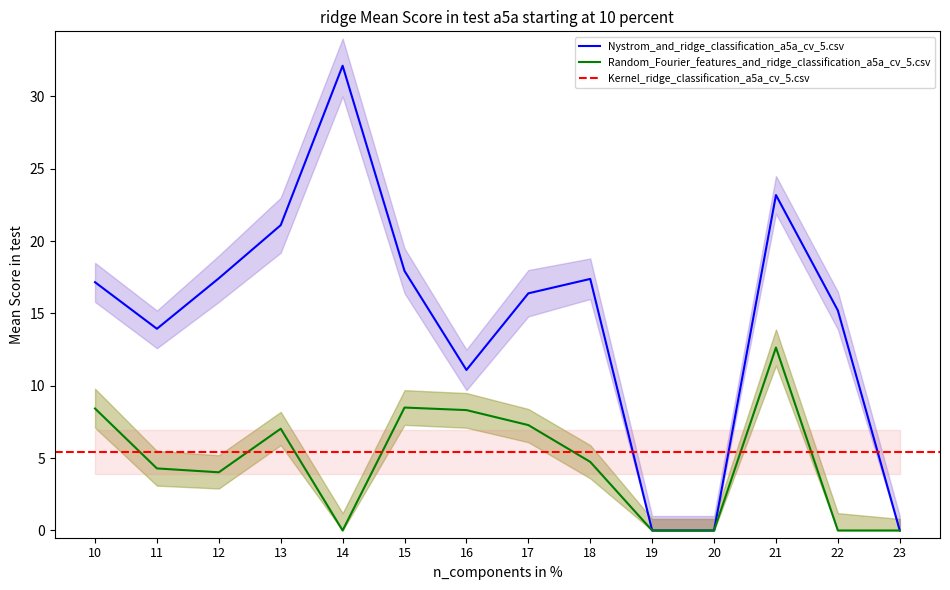

True or false: Nystrom_and_ridge_classification_a5a_cv_5.csv has a value of 25.9 at 22.

False